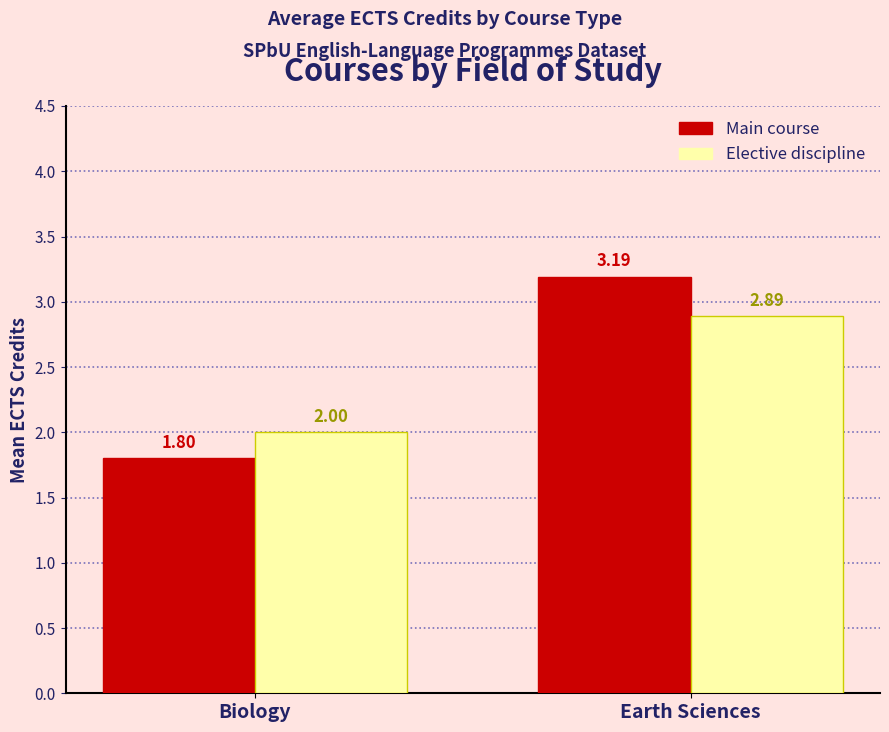

Reading left to right, list all the values displayed in this chart.

Main course: Biology=1.8	Earth Sciences=3.2
Elective discipline: Biology=2.0	Earth Sciences=2.9